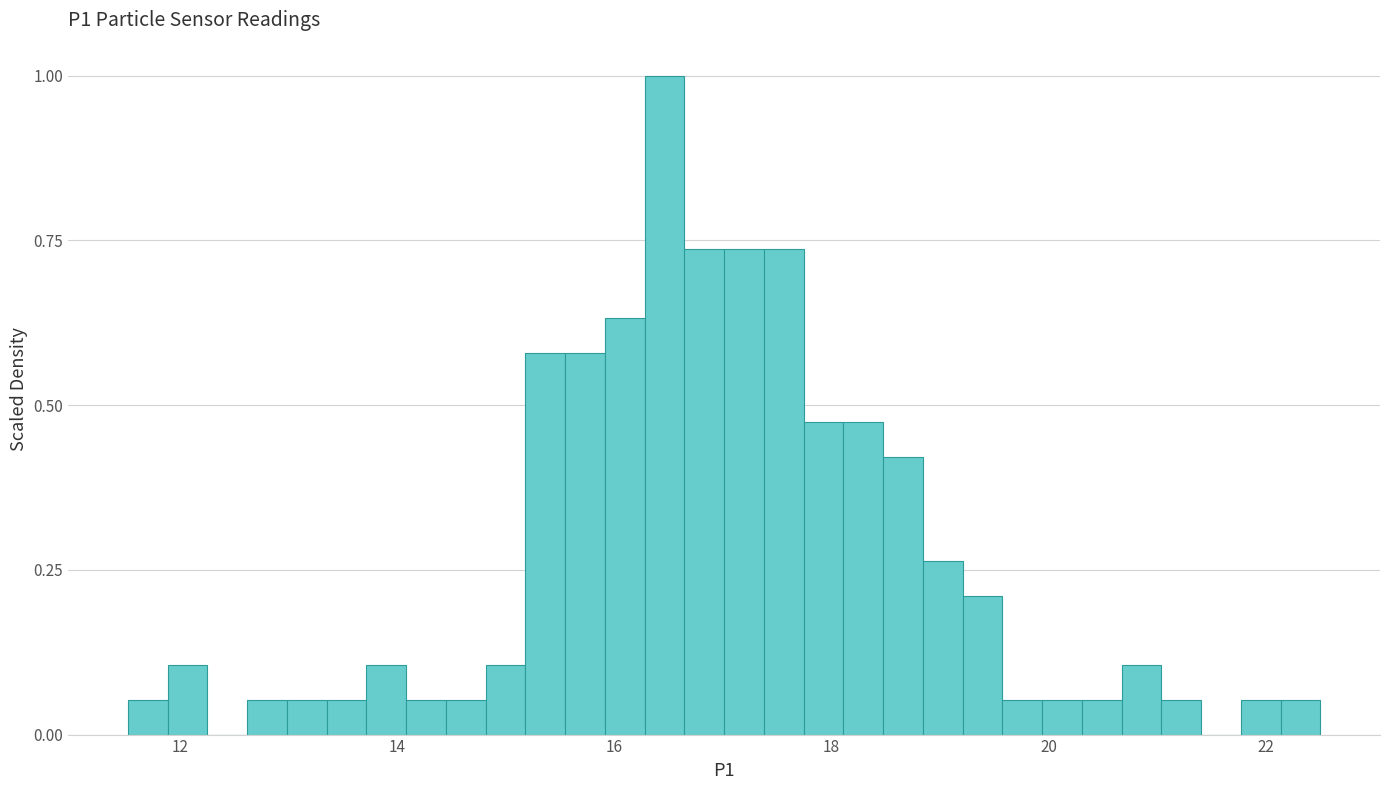

Read against the x-axis, roughly where is the centre of the tallest bar?

16.4